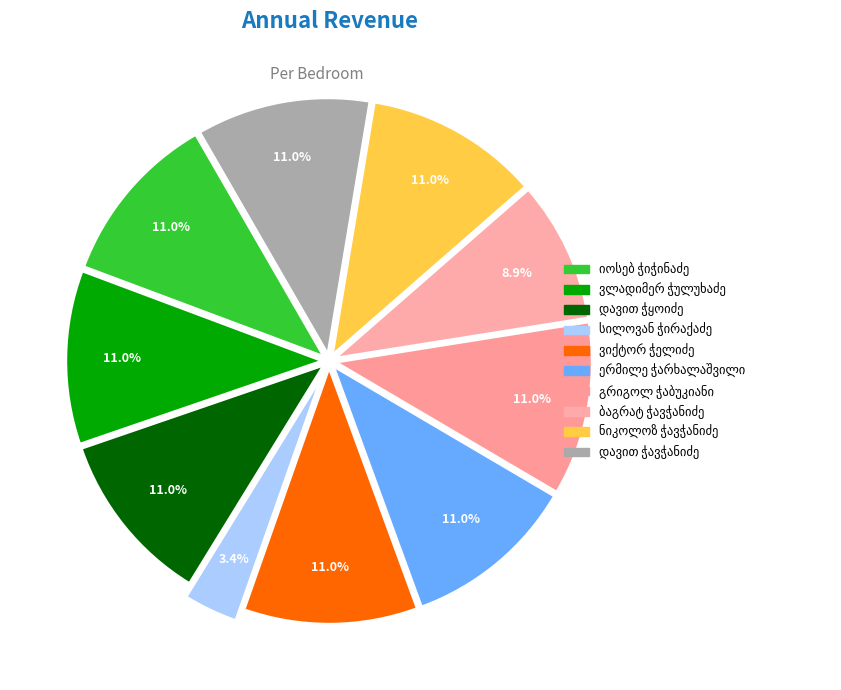

How many segments does this pie chart have?

10